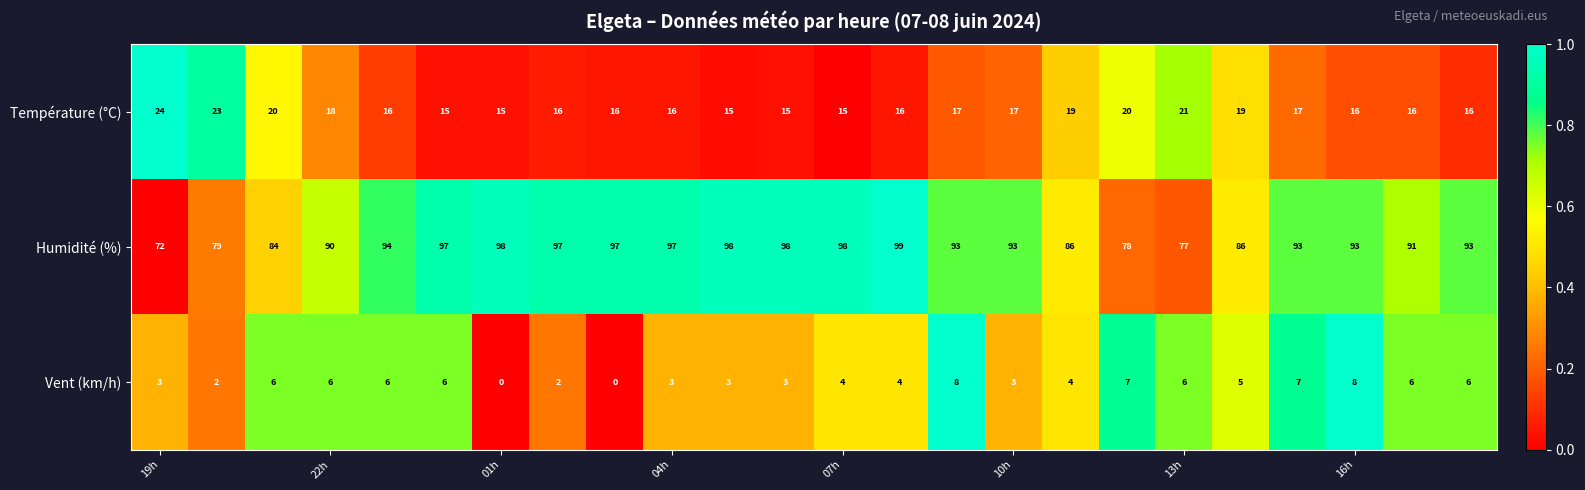

Count the Vent (km/h) values in the range 3 to 6.

16